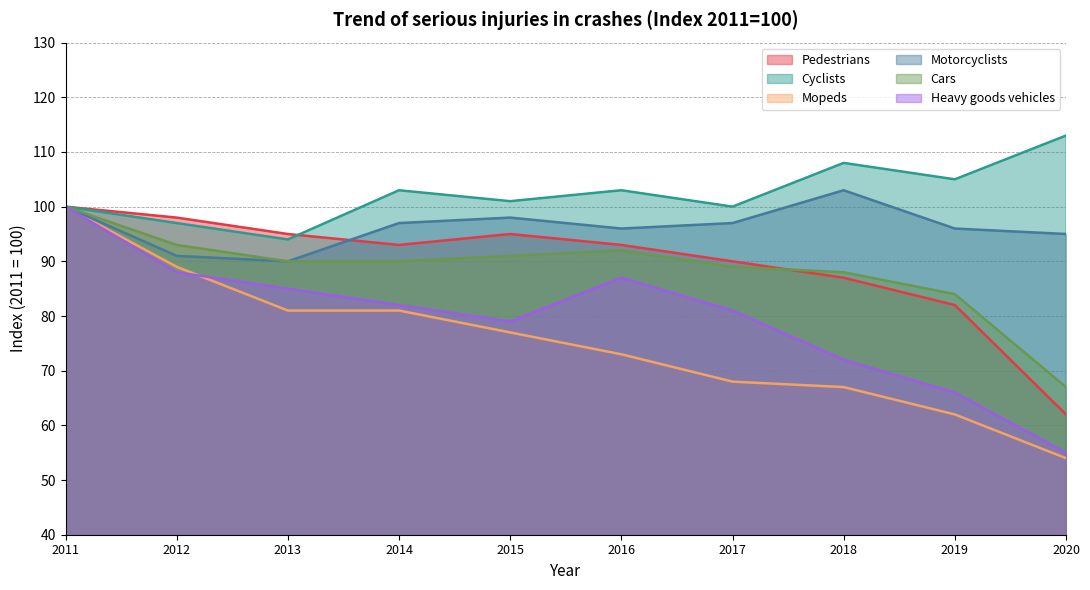

True or false: Cyclists and Mopeds cross at least once.

False